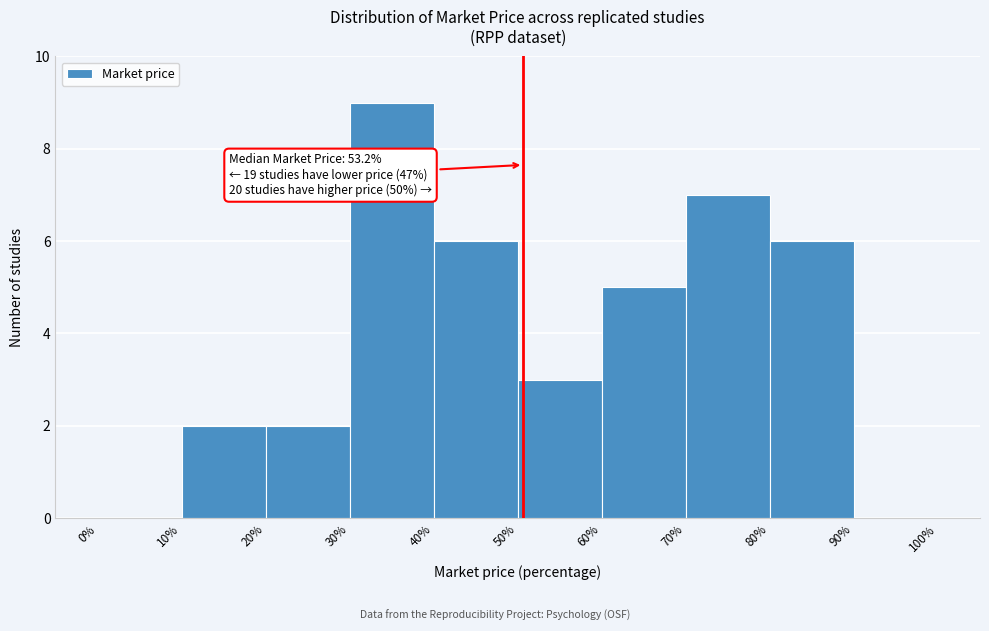

Over which range of the x-axis is the bar tallest?

30% to 40%